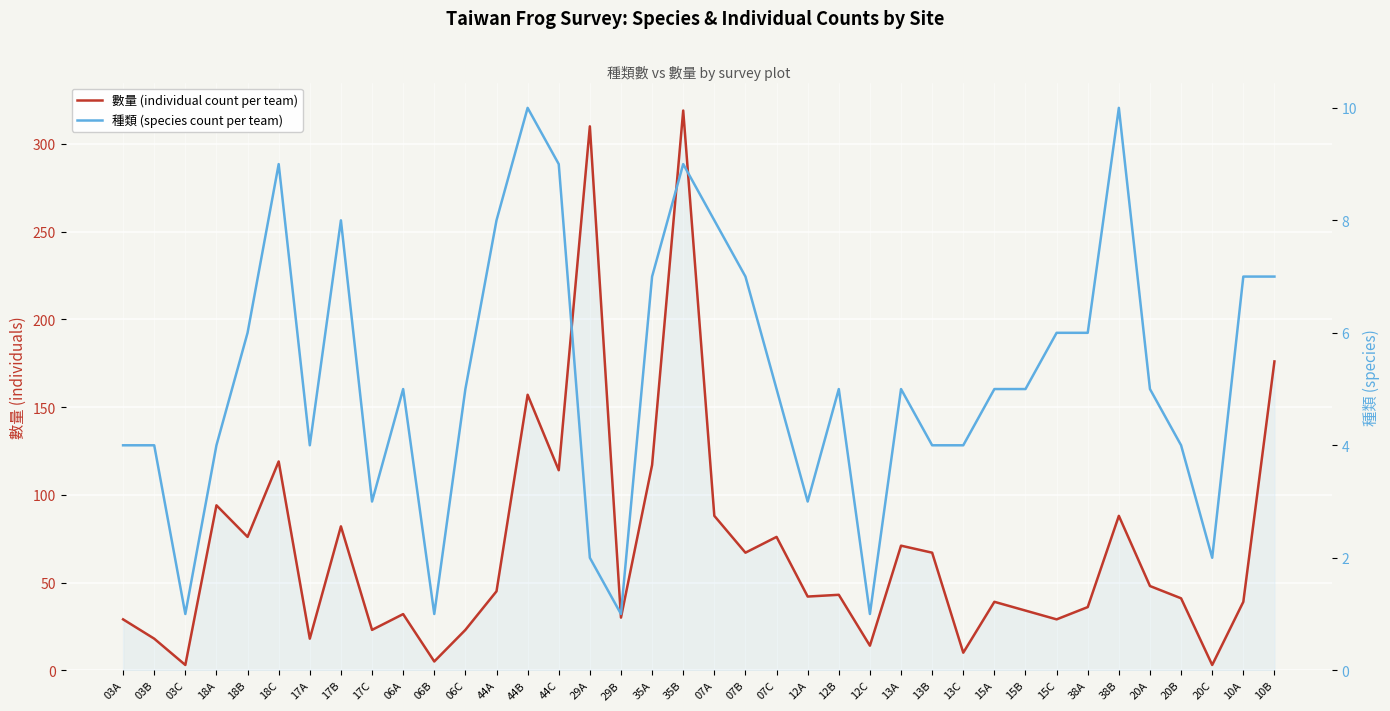

Reading right to left, what are all the values shown in this chart?

數量 (individual count per team): 10B=176	10A=39	20C=3	20B=41	20A=48	38B=88	38A=36	15C=29	15B=34	15A=39	13C=10	13B=67	13A=71	12C=14	12B=43	12A=42	07C=76	07B=67	07A=88	35B=319	35A=117	29B=30	29A=310	44C=114	44B=157	44A=45	06C=23	06B=5	06A=32	17C=23	17B=82	17A=18	18C=119	18B=76	18A=94	03C=3	03B=18	03A=29
種類 (species count per team): 10B=7	10A=7	20C=2	20B=4	20A=5	38B=10	38A=6	15C=6	15B=5	15A=5	13C=4	13B=4	13A=5	12C=1	12B=5	12A=3	07C=5	07B=7	07A=8	35B=9	35A=7	29B=1	29A=2	44C=9	44B=10	44A=8	06C=5	06B=1	06A=5	17C=3	17B=8	17A=4	18C=9	18B=6	18A=4	03C=1	03B=4	03A=4